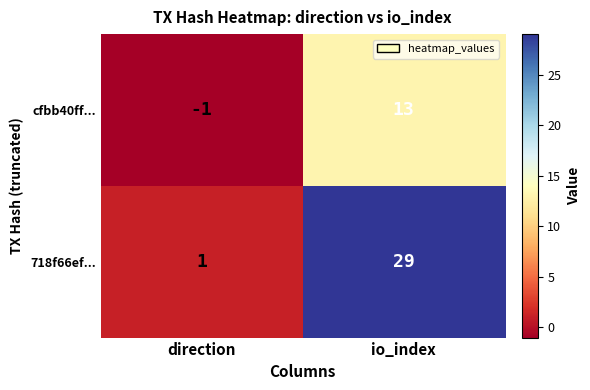

What is the difference between the highest and lowest values at io_index?

16